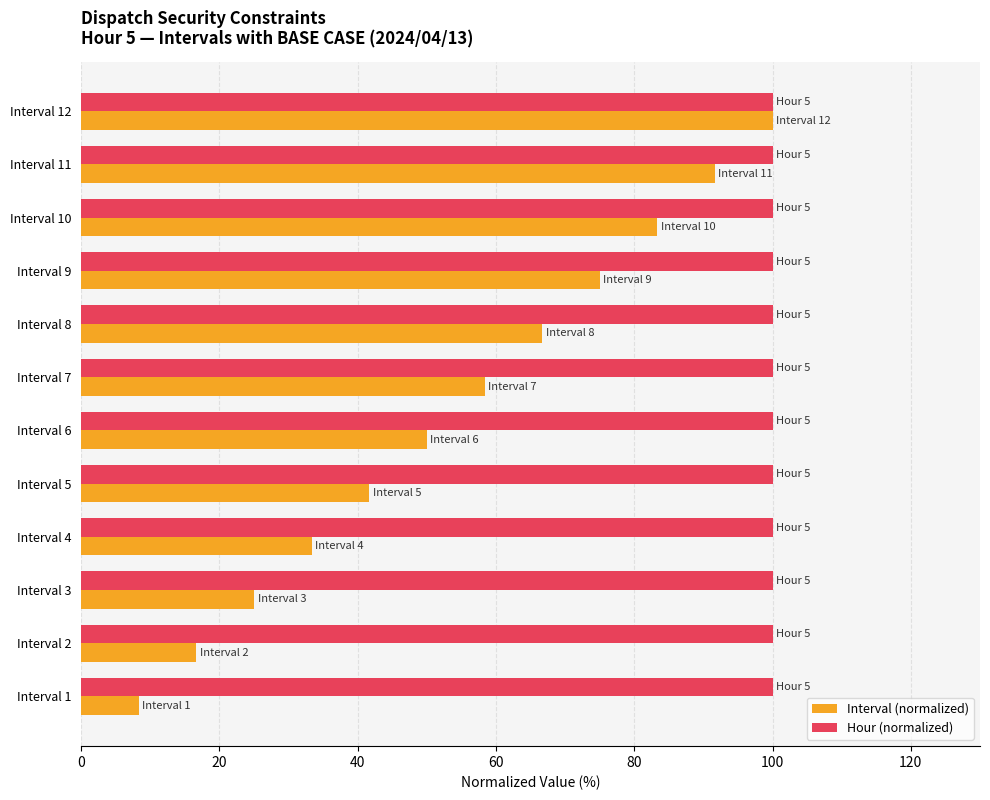

Rank the series at Interval 8 from highest to lowest value.

Hour (normalized), Interval (normalized)